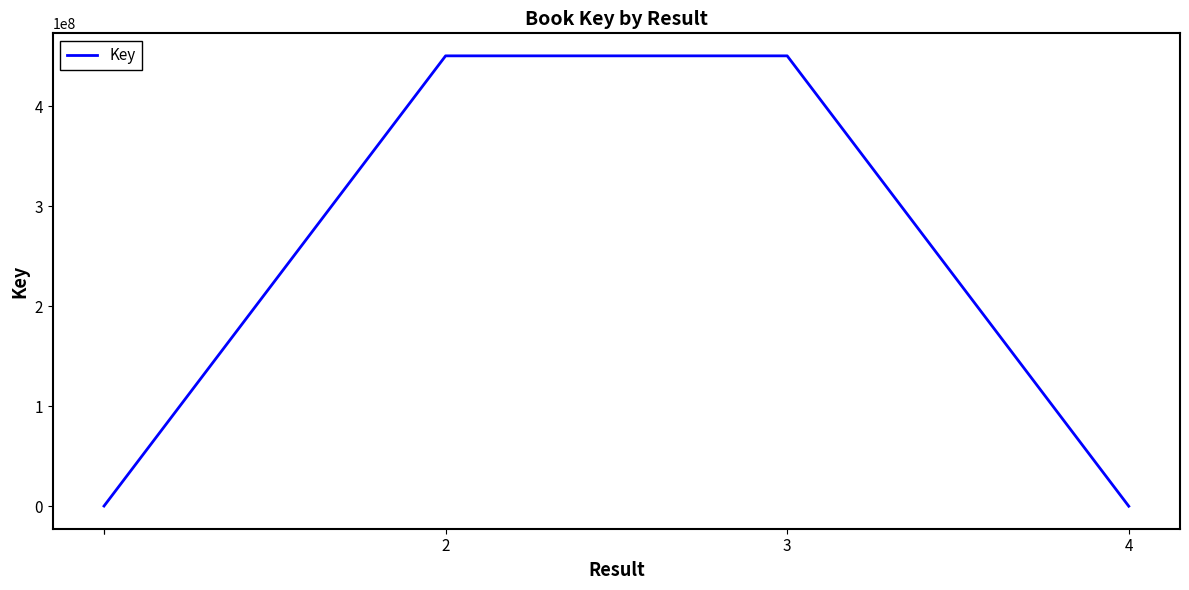

How many points are higher than both their immediate neighbors (excluding endpoints)?

1